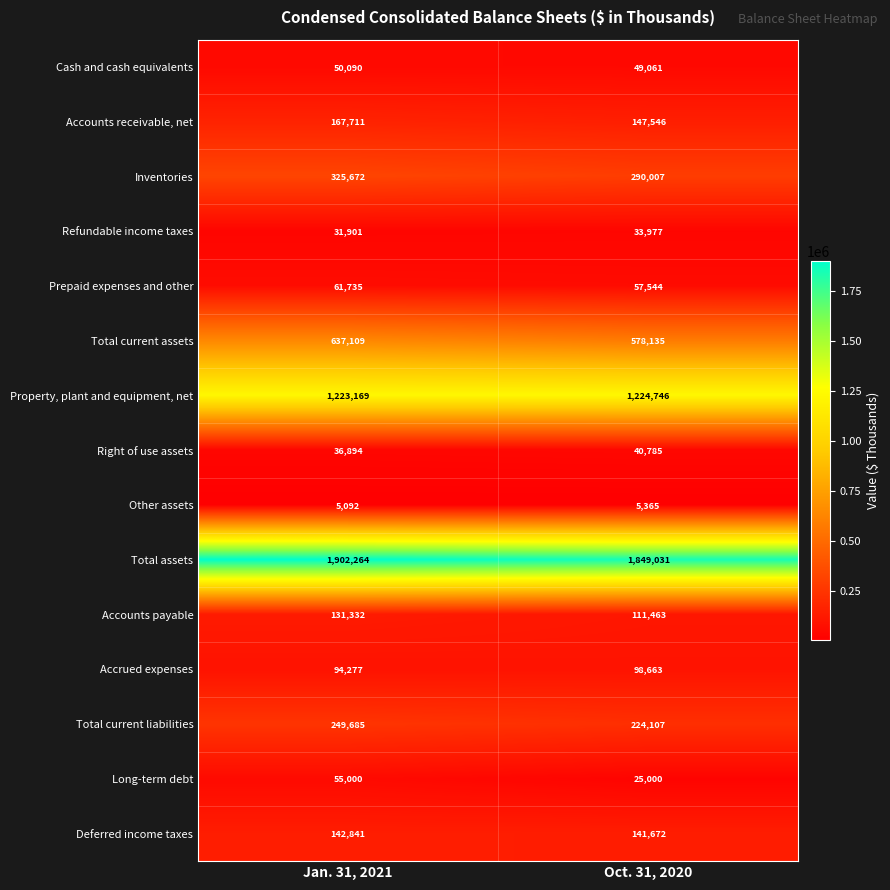

What is the approximate value of Right of use assets at Oct. 31, 2020?

40785